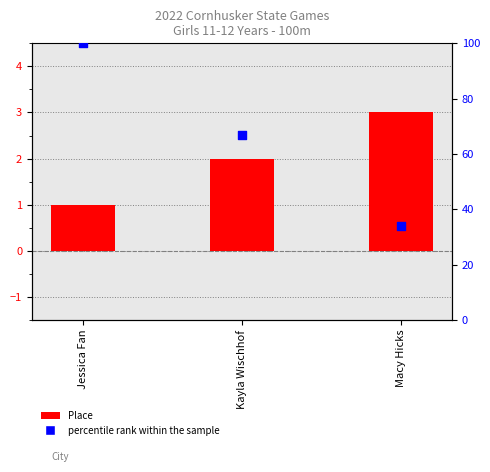

Which series has the widest spread of Y values?

percentile rank within the sample